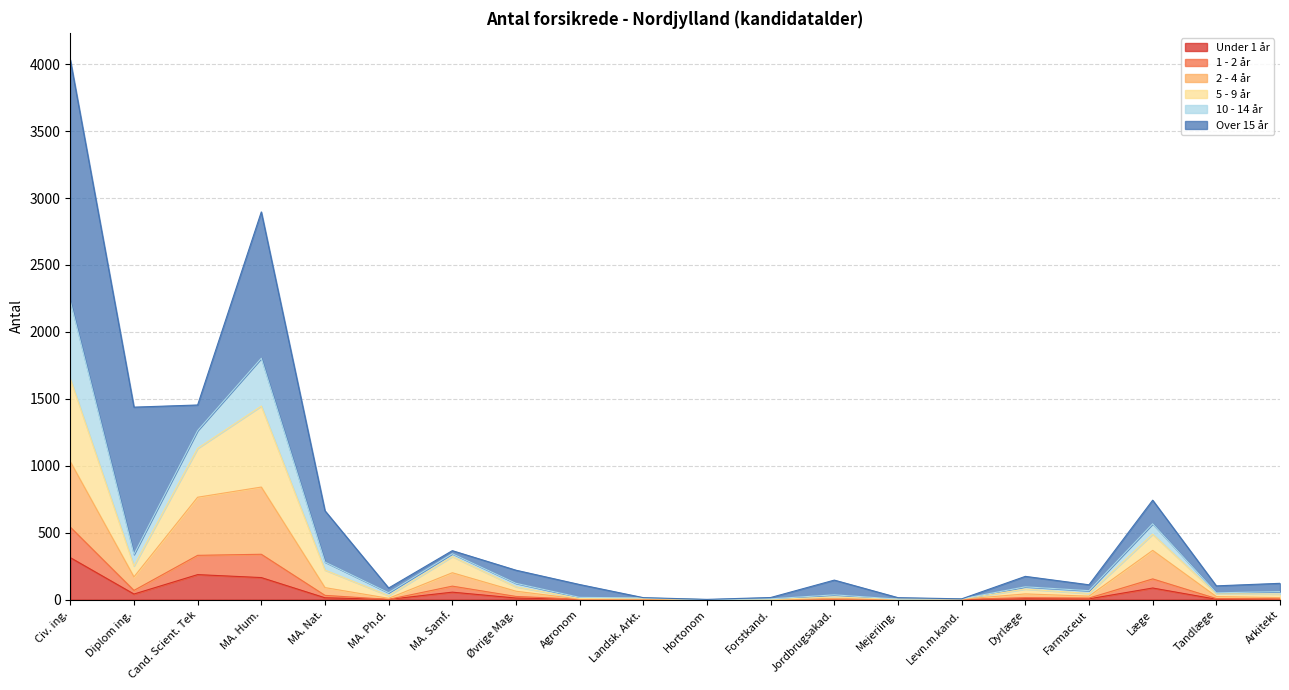

At which label does Under 1 år reach its peak?

Civ. ing.